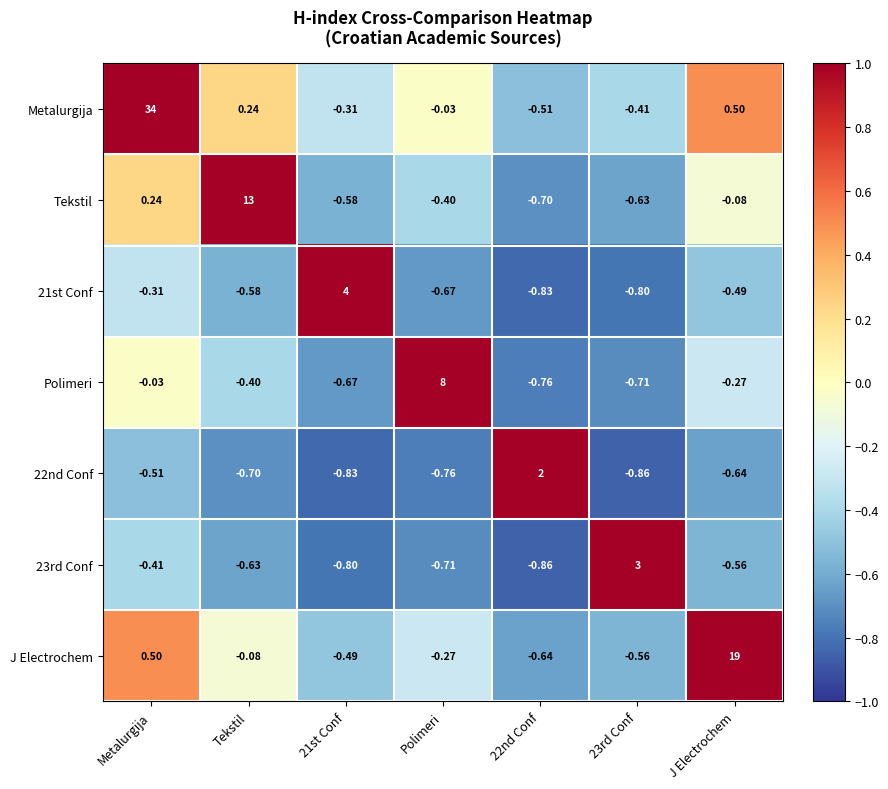

Which series changed the most between 21st Conf and J Electrochem?

J Electrochem